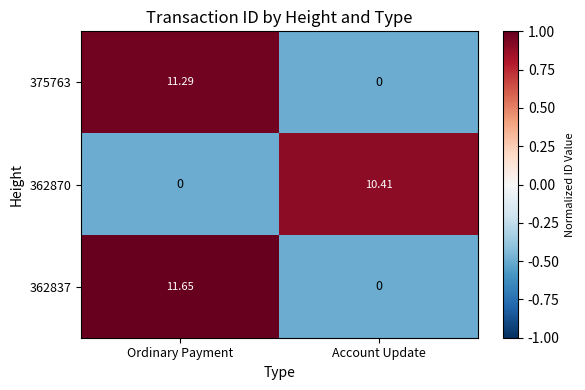

List the series in order of their peak value, highest first.

362837, 375763, 362870